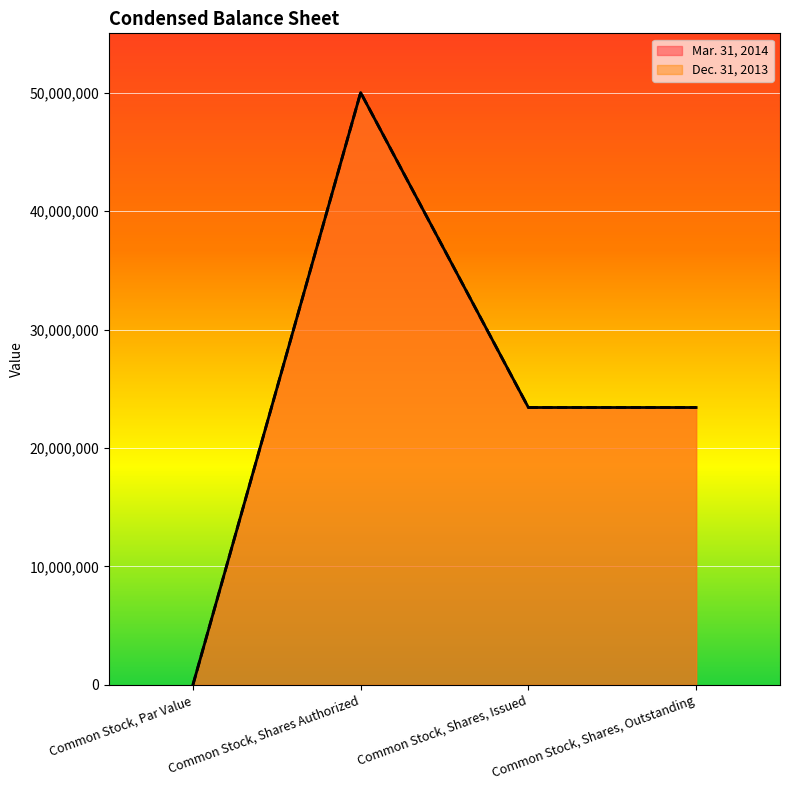

What is the label of the 3rd point from the right?

Common Stock, Shares Authorized